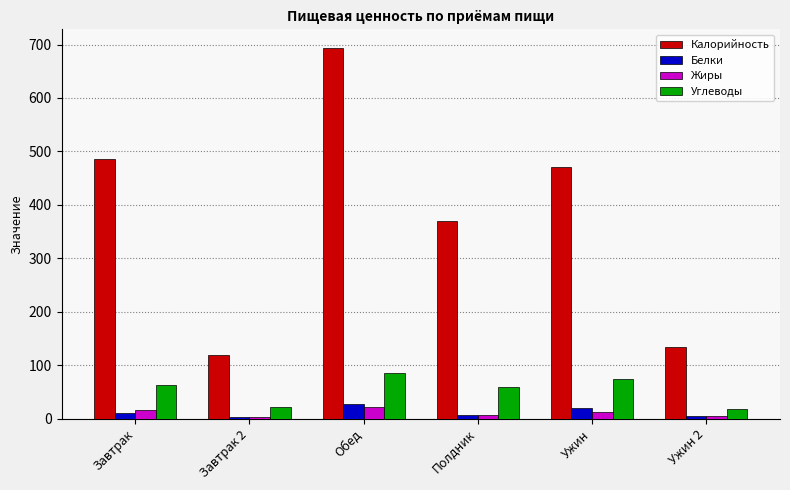

At which label does Белки reach its peak?

Обед